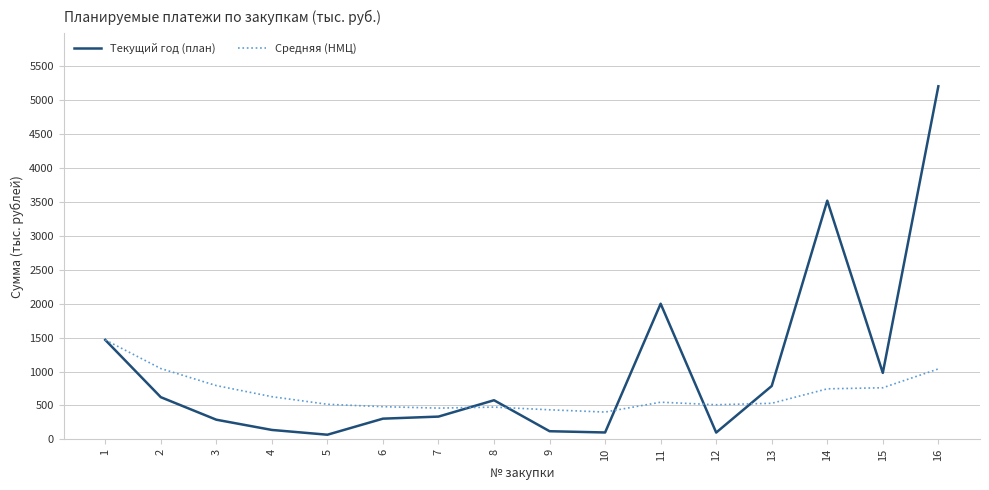

How many series are shown in this chart?

2